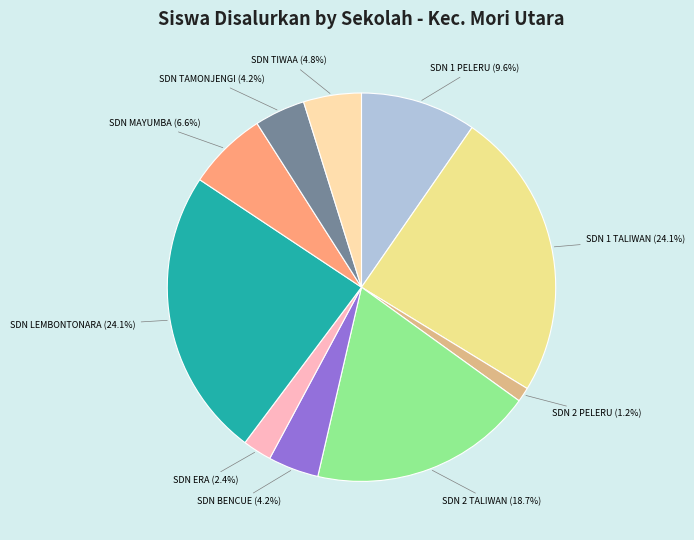

Count the number of slices in the pie.

10